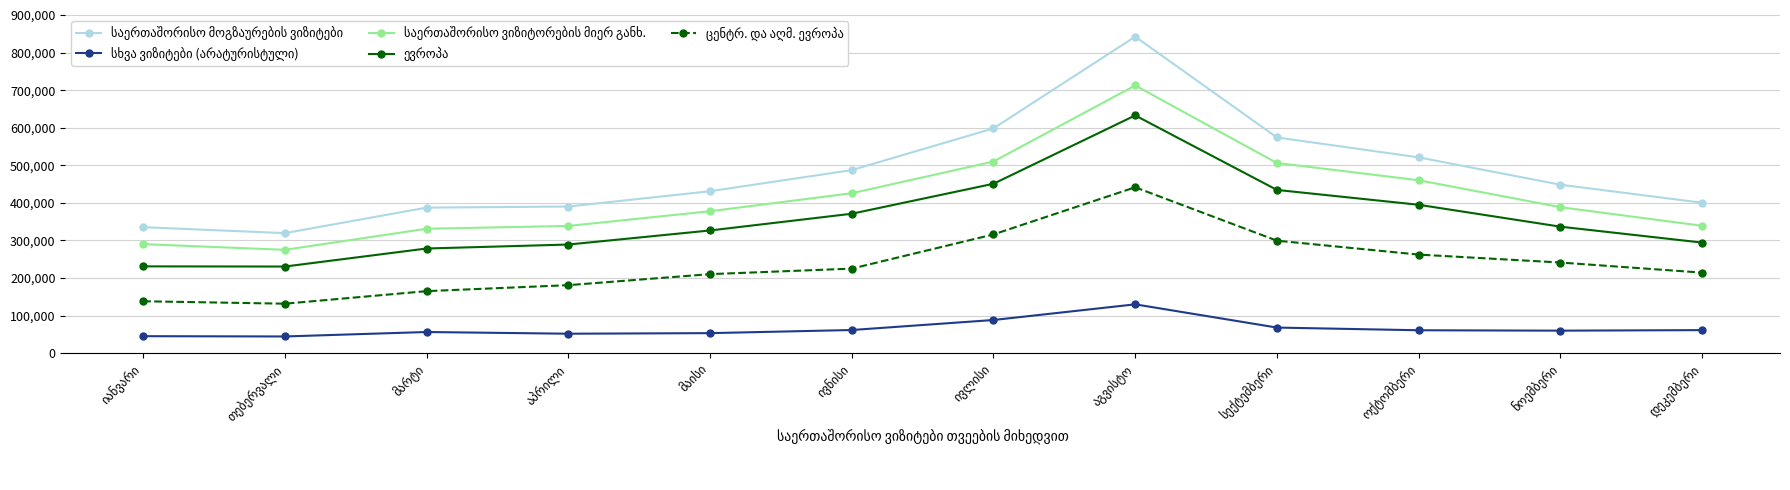

Read the საერთაშორისო მოგზაურების ვიზიტები value at ოქტომბერი, to the nearest 50.

521100